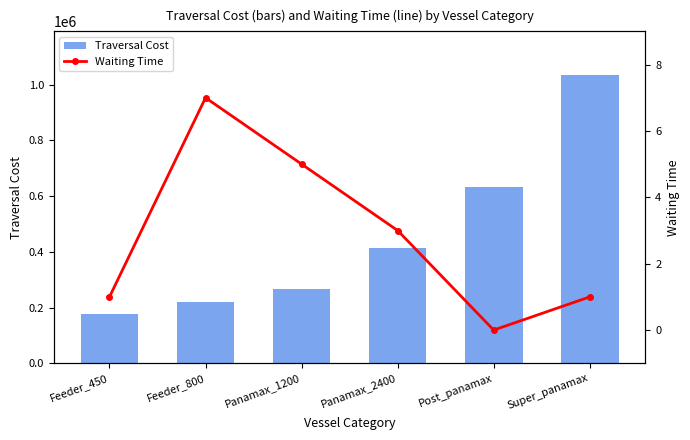

What is the label of the 2nd bar from the left?

Feeder_800